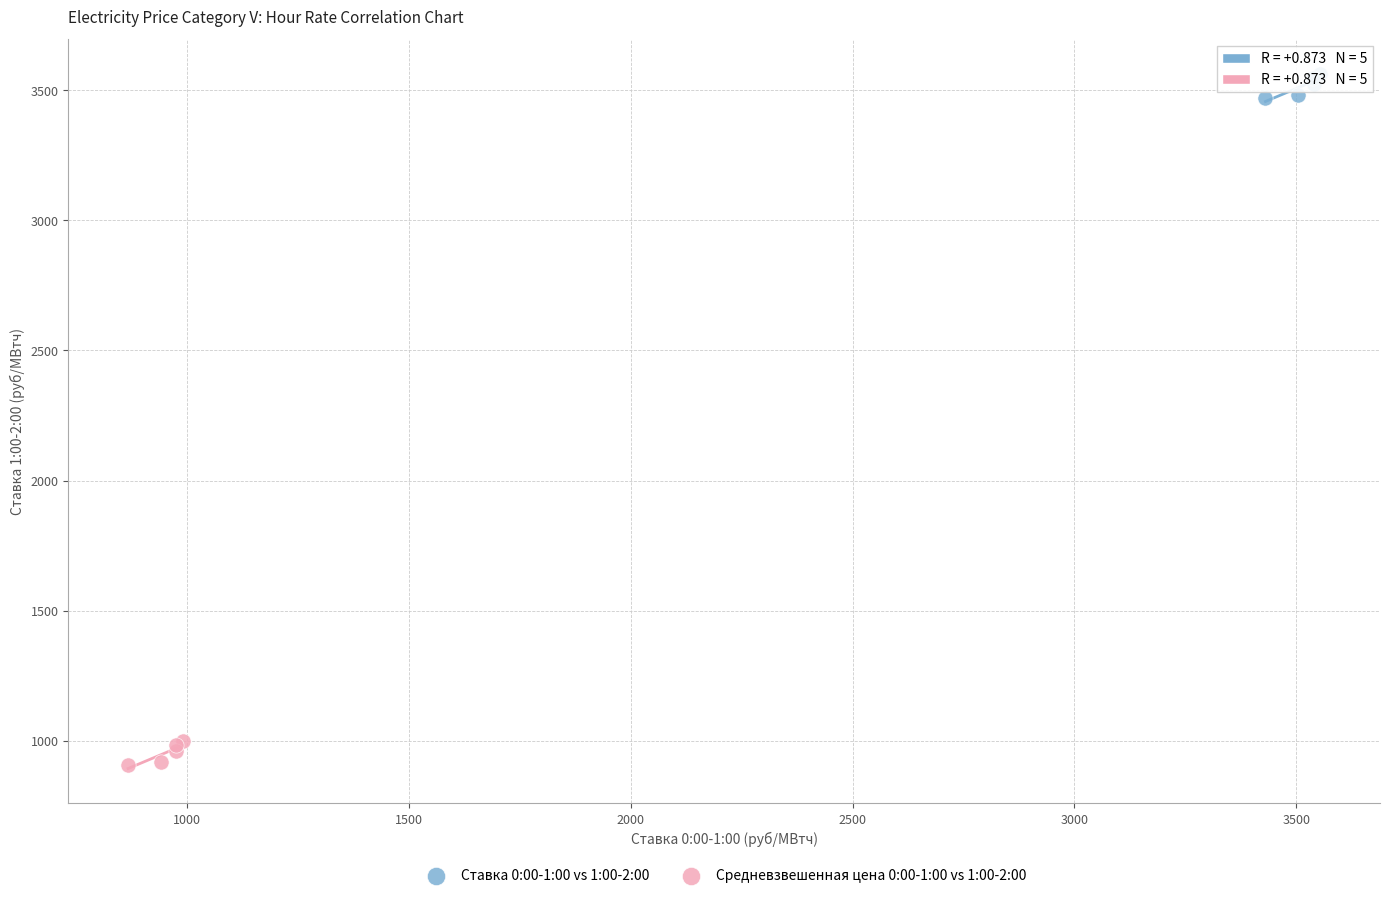

Which series reaches the minimum Y coordinate?

Средневзвешенная цена 0:00-1:00 vs 1:00-2:00